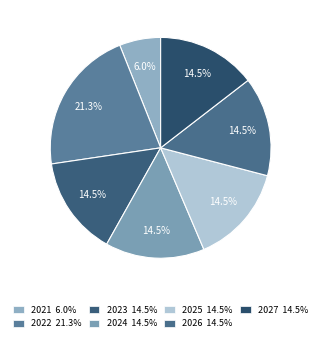

What is the total percentage of 2023 and 2024?

29.1%